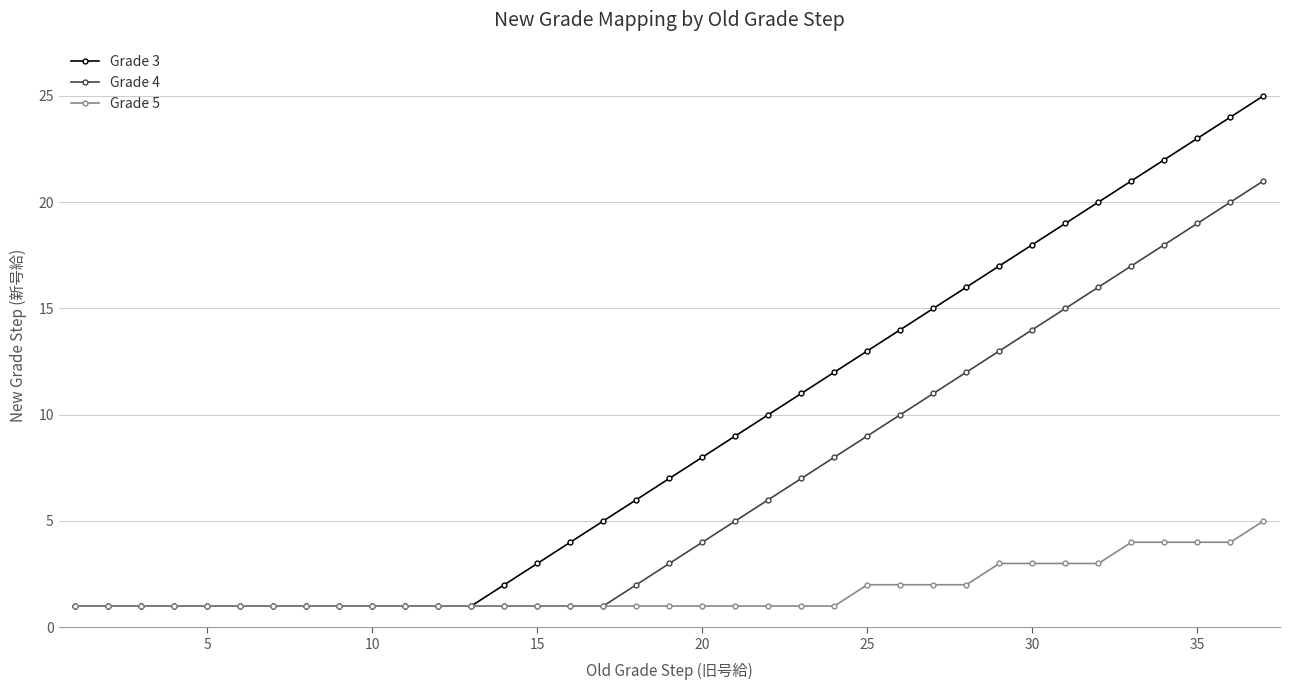

Which series has the largest total across all categories?

Grade 3